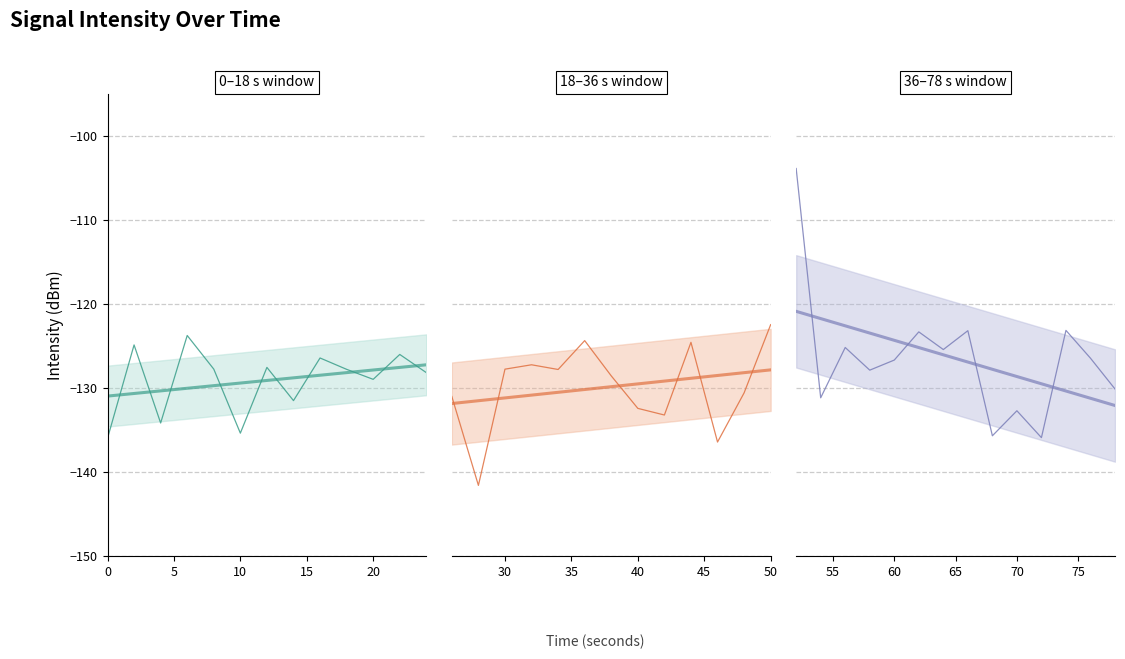

How many interior local peaks (higher than both neighbors) does the data have?

14